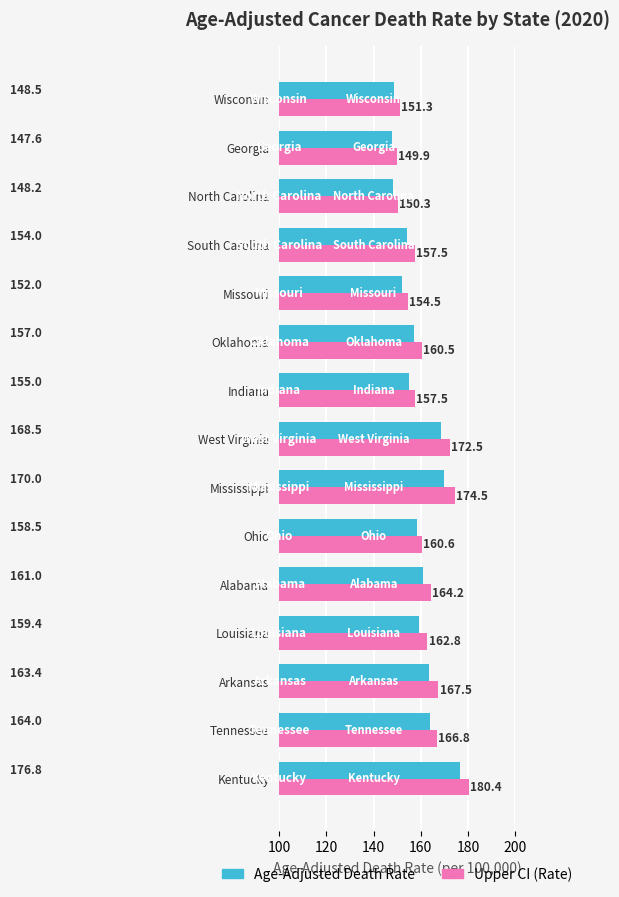

At how many categories does at least one series exceed 168?

3